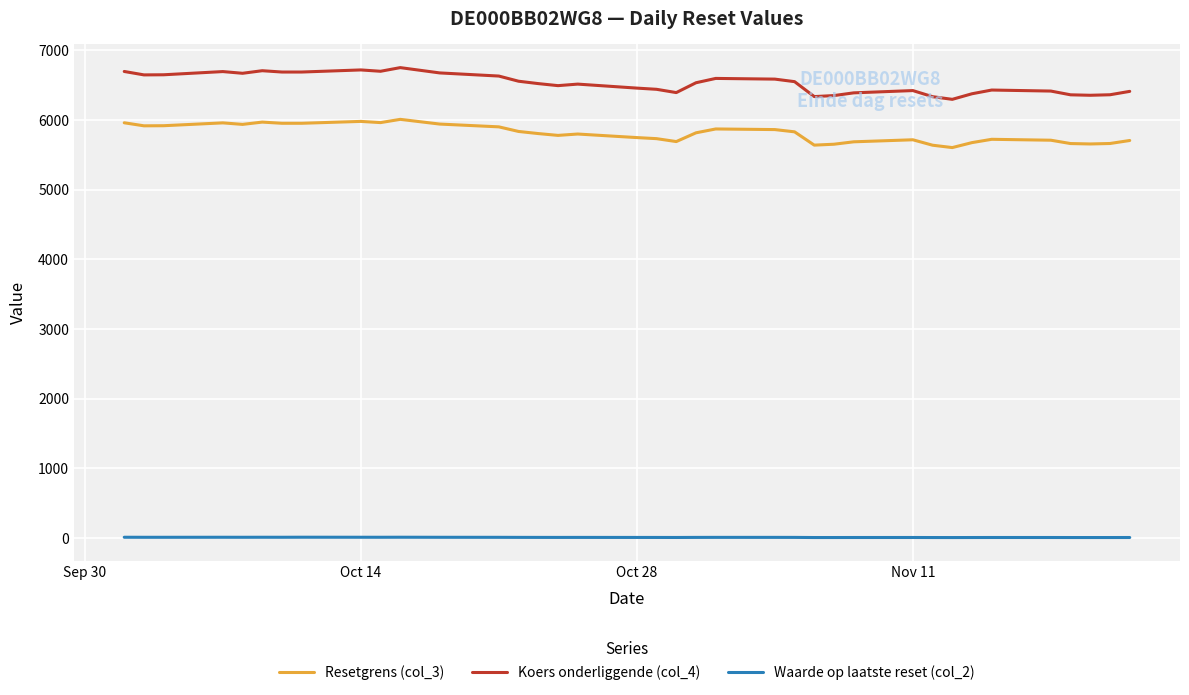

What is the difference between the maximum and second lowest values in the Koers onderliggende (col_4) series?

417.1